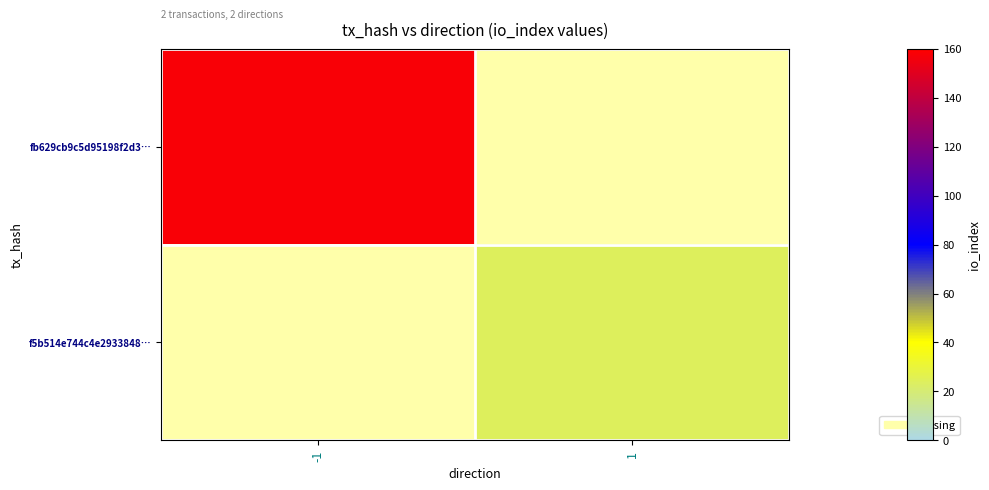

Which series has the largest range (max minus min)?

fb629cb9c5d95198f2d3…